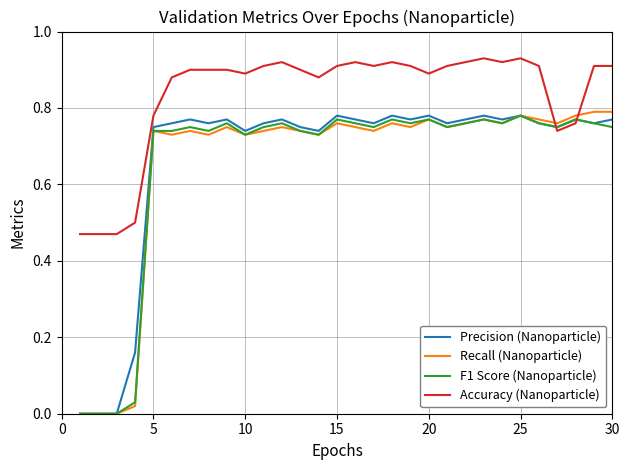

Does the chart have visible grid lines?

Yes